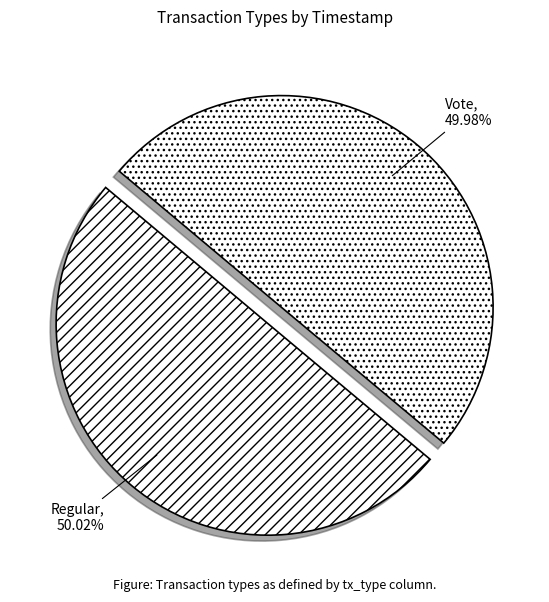

The Regular slice represents 62% of the pie. True or false?

False